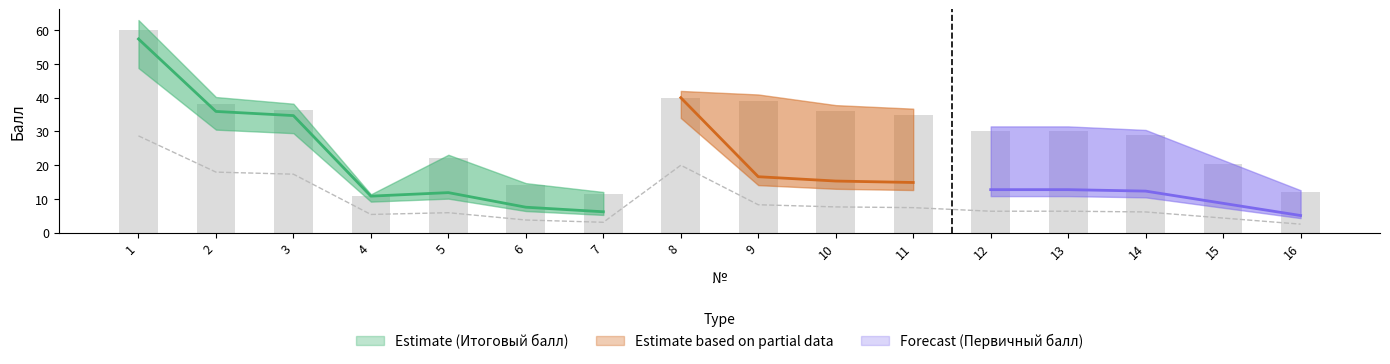

How many data points in Первичный балл are less than 30?

7